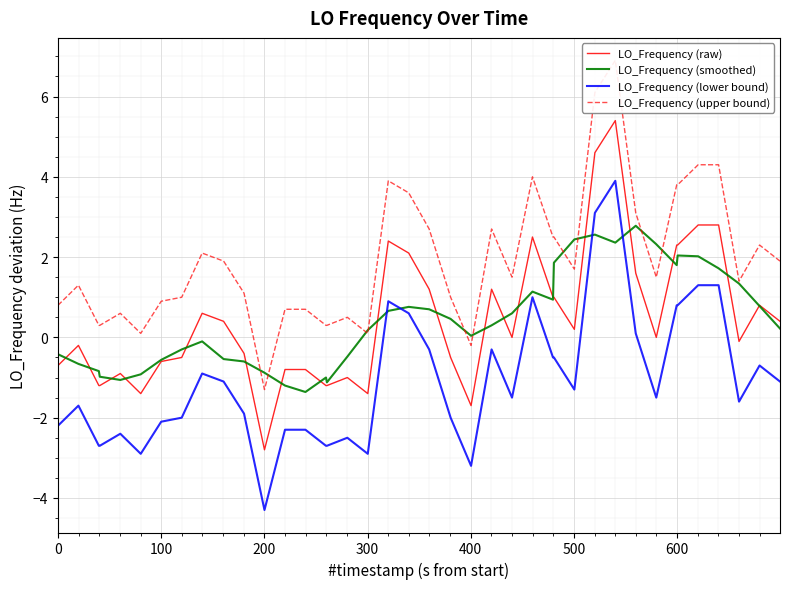

True or false: LO_Frequency (upper bound) and LO_Frequency (smoothed) intersect in this chart.

True